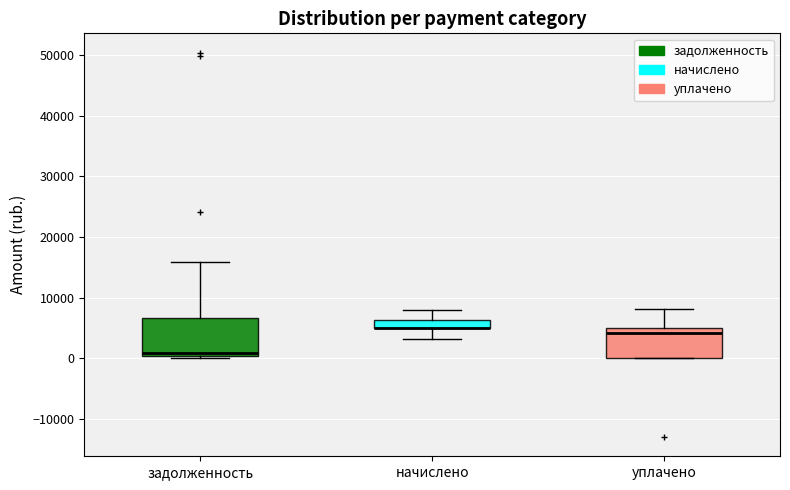

Where is the upper edge of the box for уплачено on the y-axis? The values are not printed on the chart, so give them approximately, as read against the axis.

5000